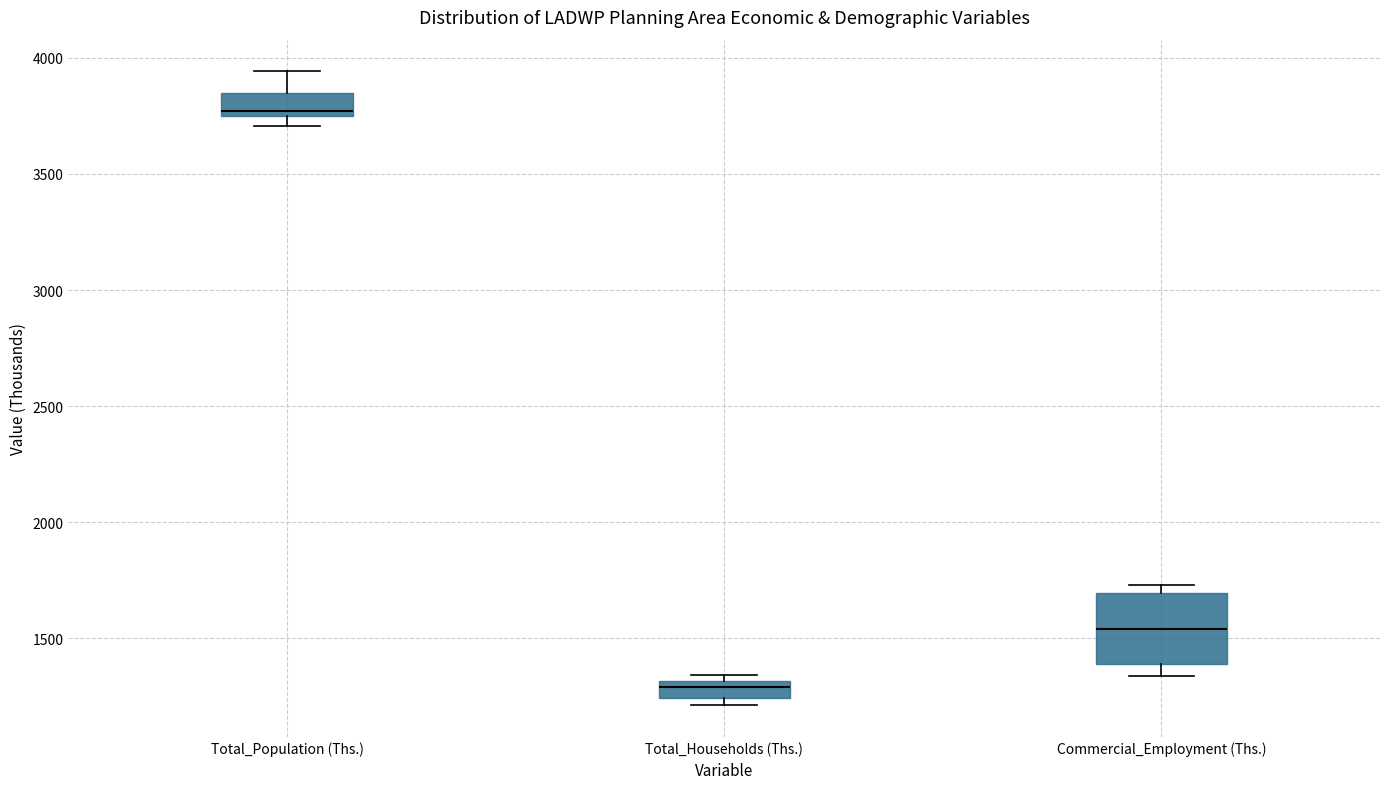

Which box is the tallest, from its lower edge to its upper edge?

Commercial_Employment (Ths.)